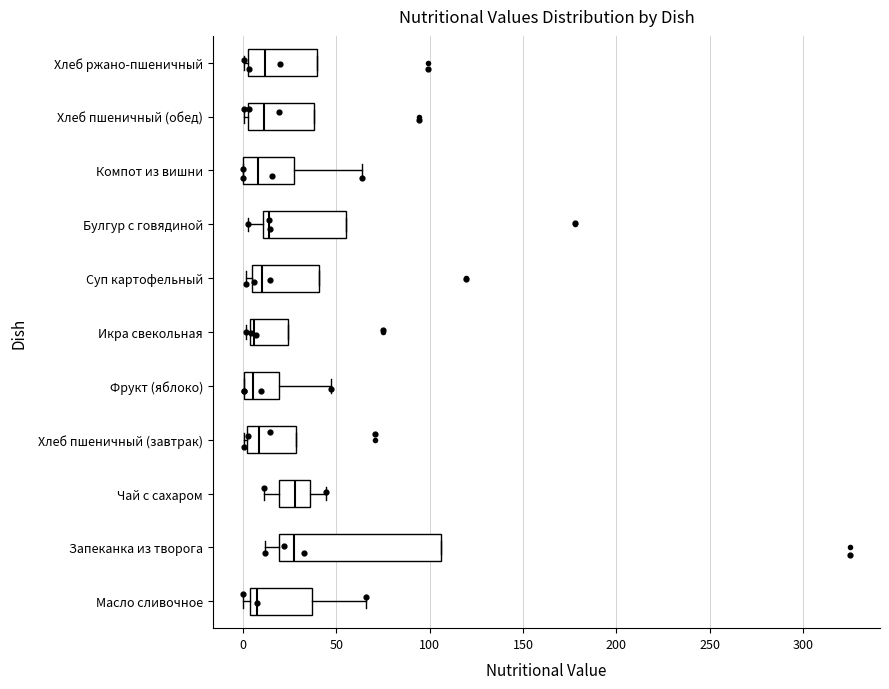

Reading bottom to top, transcribe this box plot: for each box, give where its median line is, the range the box spans, and where its two whiskers end, as read against the x-axis. The values are not printed on the chart, so give them approximately, as read against the axis.

Масло сливочное: median 5 (just right of the box's left edge), box 5 to 35, whiskers 0 to 65
Запеканка из творога: median 25, box 20 to 105, whiskers 10 to 105
Чай с сахаром: median 30, box 20 to 35, whiskers 10 to 45
Хлеб пшеничный (завтрак): median 10, box 0 to 30, whiskers 0 (just left of the box's left edge) to 30
Фрукт (яблоко): median 5, box 0 to 20, whiskers 0 to 45
Икра свекольная: median 5 (just right of the box's left edge), box 5 to 25, whiskers 0 to 25
Суп картофельный: median 10, box 5 to 40, whiskers 0 to 40
Булгур с говядиной: median 15, box 10 to 55, whiskers 5 to 55
Компот из вишни: median 10, box 0 to 25, whiskers 0 to 65
Хлеб пшеничный (обед): median 10, box 0 to 40, whiskers 0 (just left of the box's left edge) to 40
Хлеб ржано-пшеничный: median 10, box 5 to 40, whiskers 0 to 40